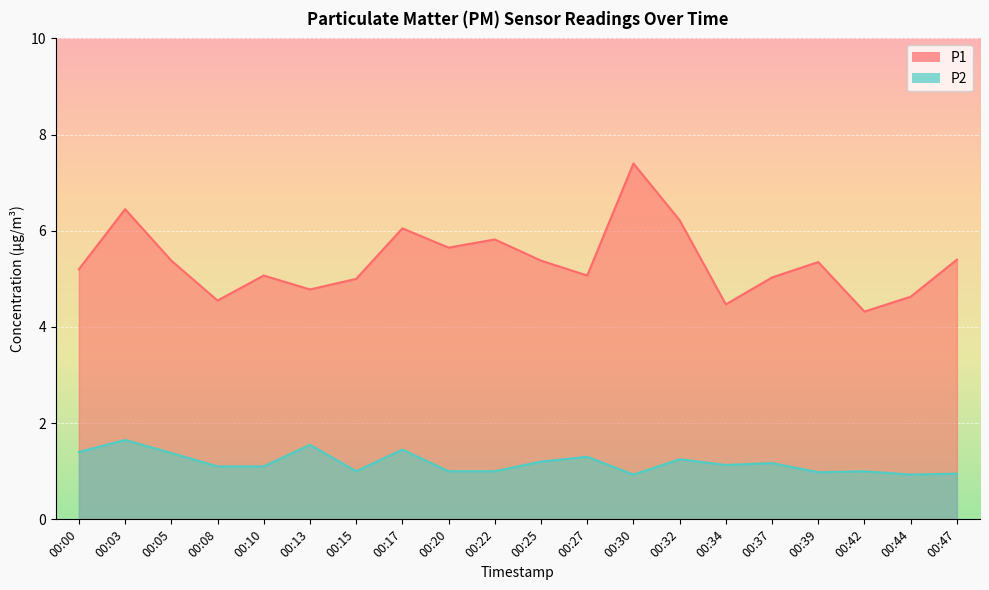

True or false: P2 has more than 0 interior local peaks.

True